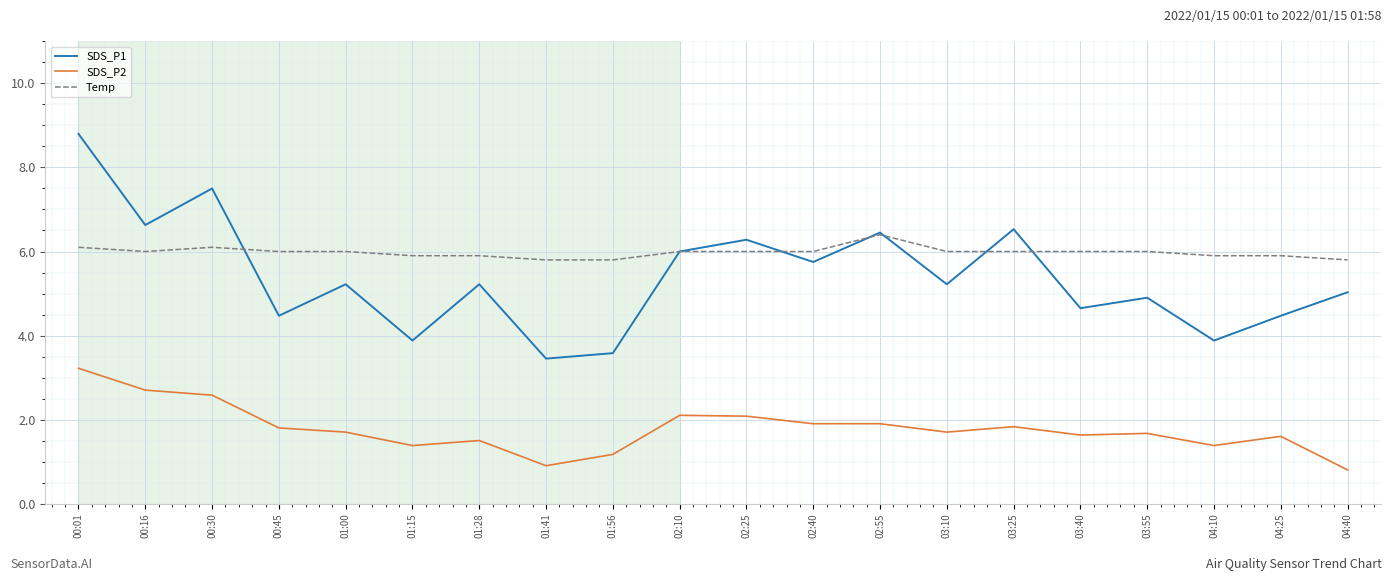

What is the smallest value displayed?

0.8